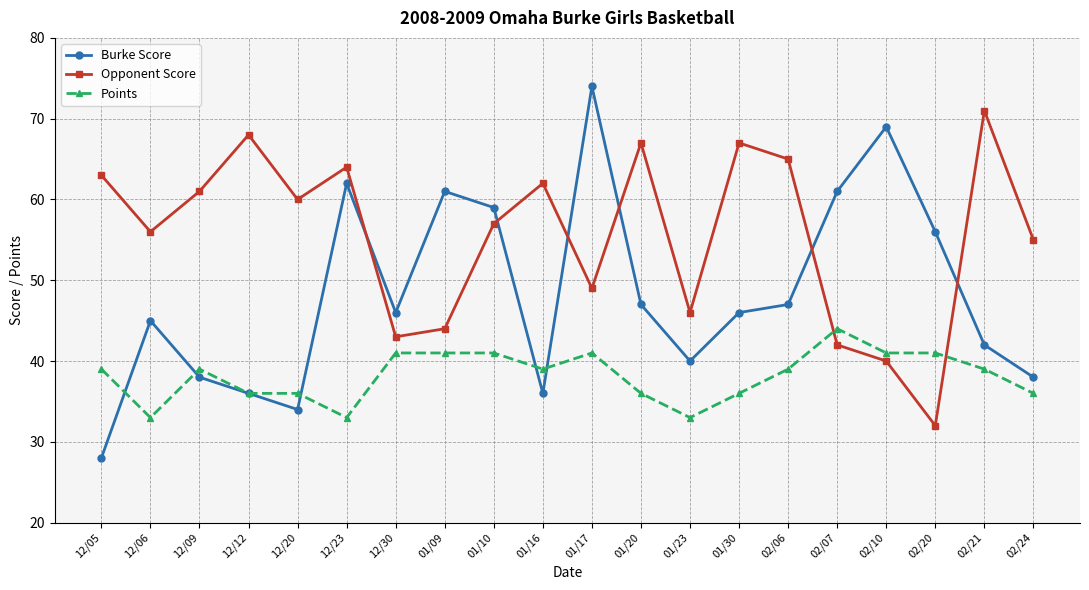

At which category is the sum across all series the highest?

01/17